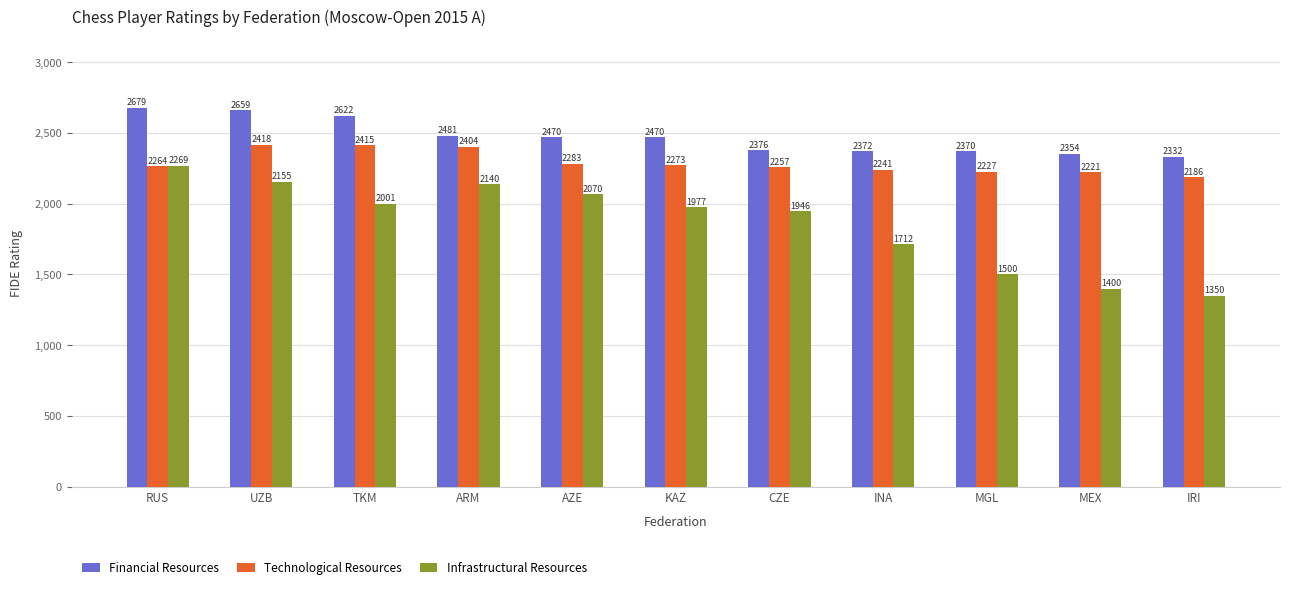

How many data points in Financial Resources are less than 2470?

5